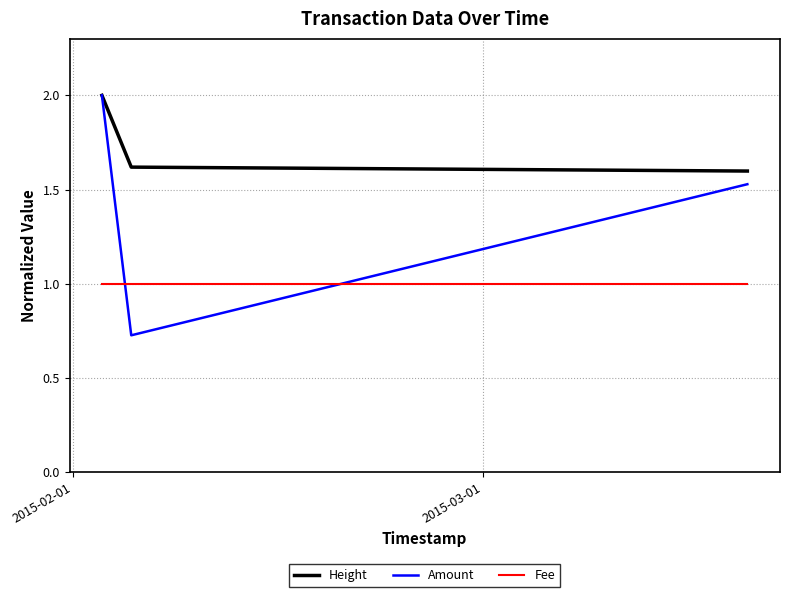

Does the chart display data point markers on the line(s)?

No